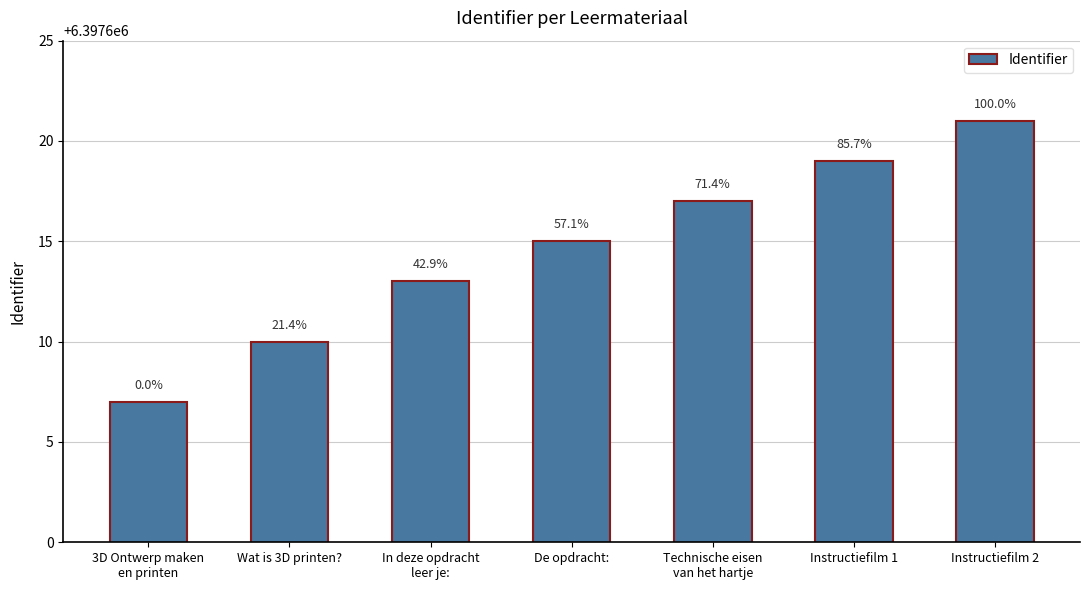

Does the chart contain stacked bars?

No